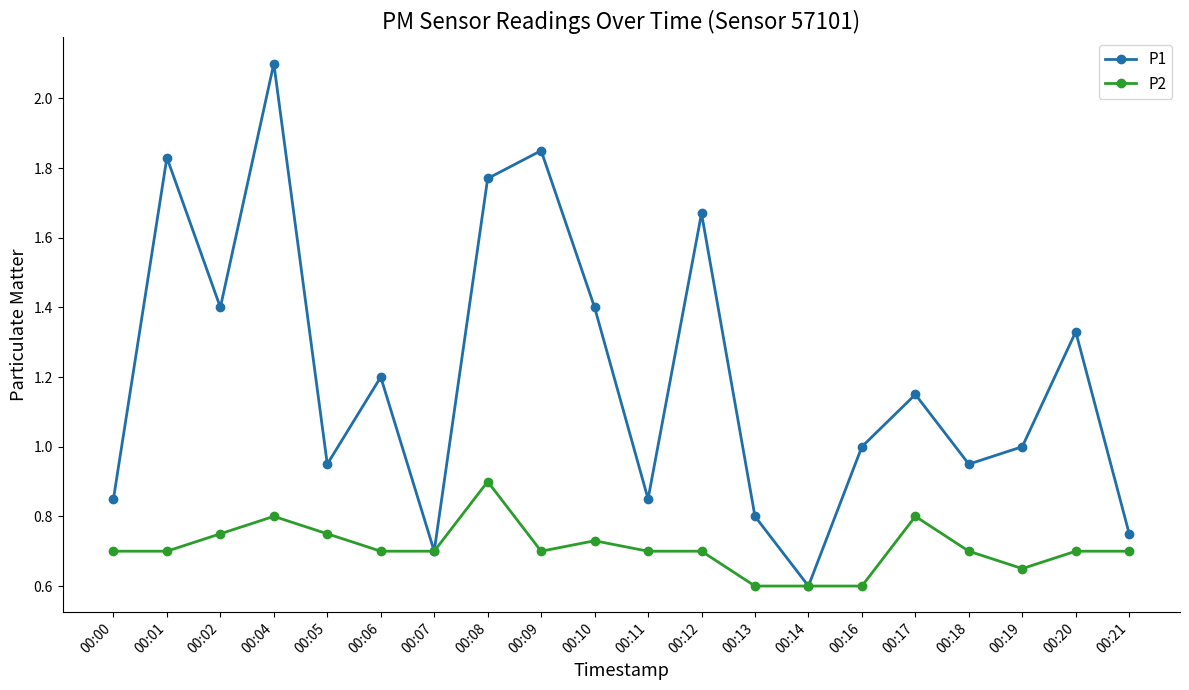

What is the difference between the P2 values at 00:13 and 00:21?

0.1